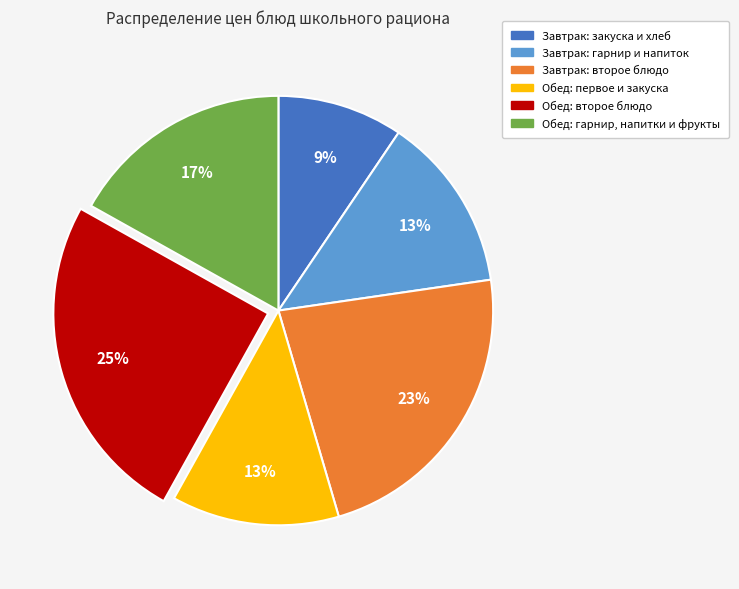

How many segments does this pie chart have?

6